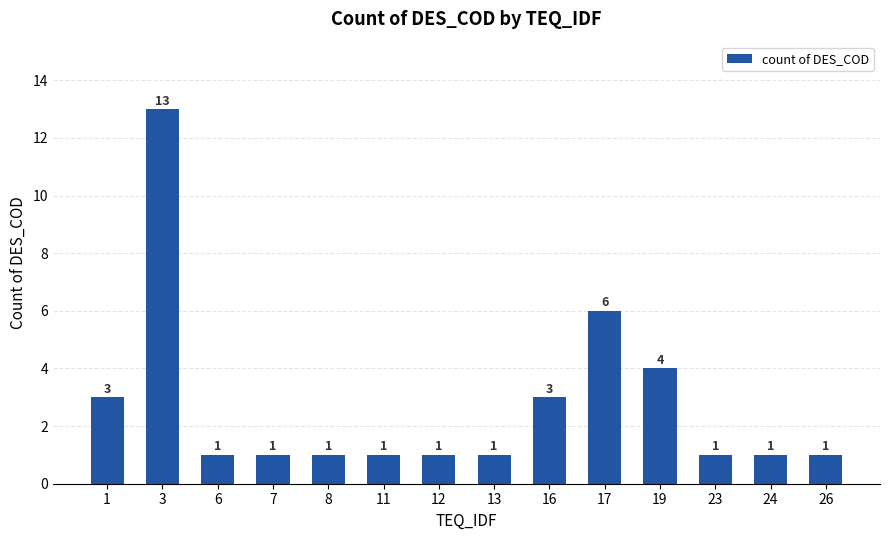

Reading left to right, transcribe all the data shown in this chart.

1=3	3=13	6=1	7=1	8=1	11=1	12=1	13=1	16=3	17=6	19=4	23=1	24=1	26=1